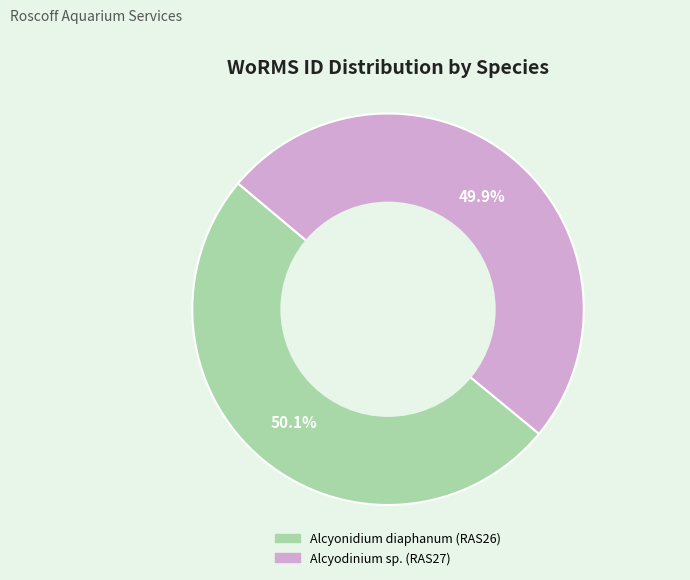

What percentage is the Alcyonidium diaphanum (RAS26) slice, to the nearest percent?

50%